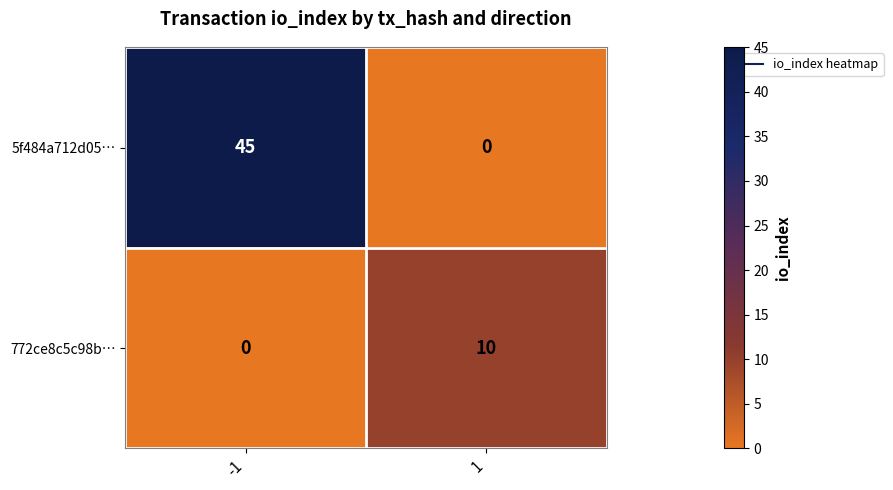

How many values in 772ce8c5c98b… are above zero?

1